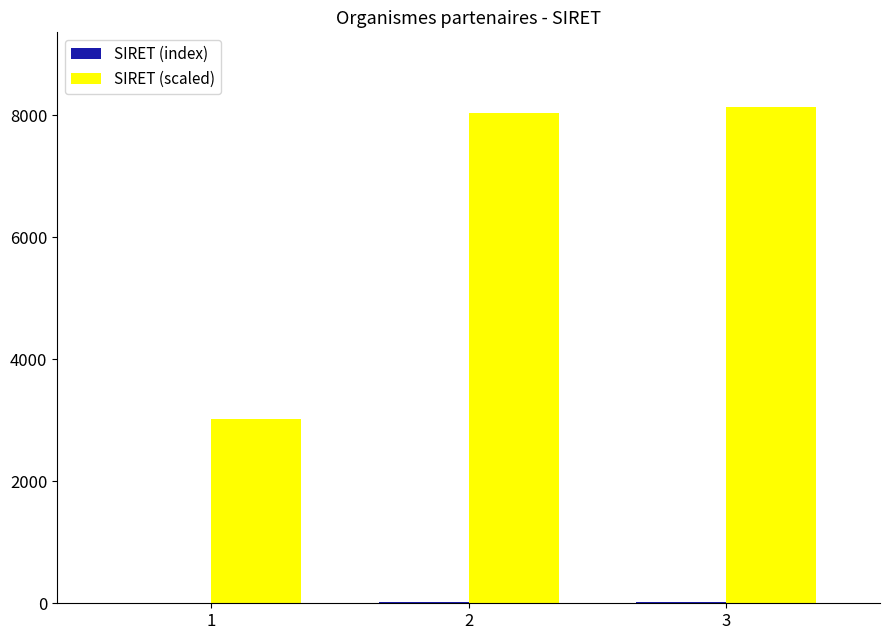

The SIRET (scaled) series shows 8035.6 at 2. True or false?

True